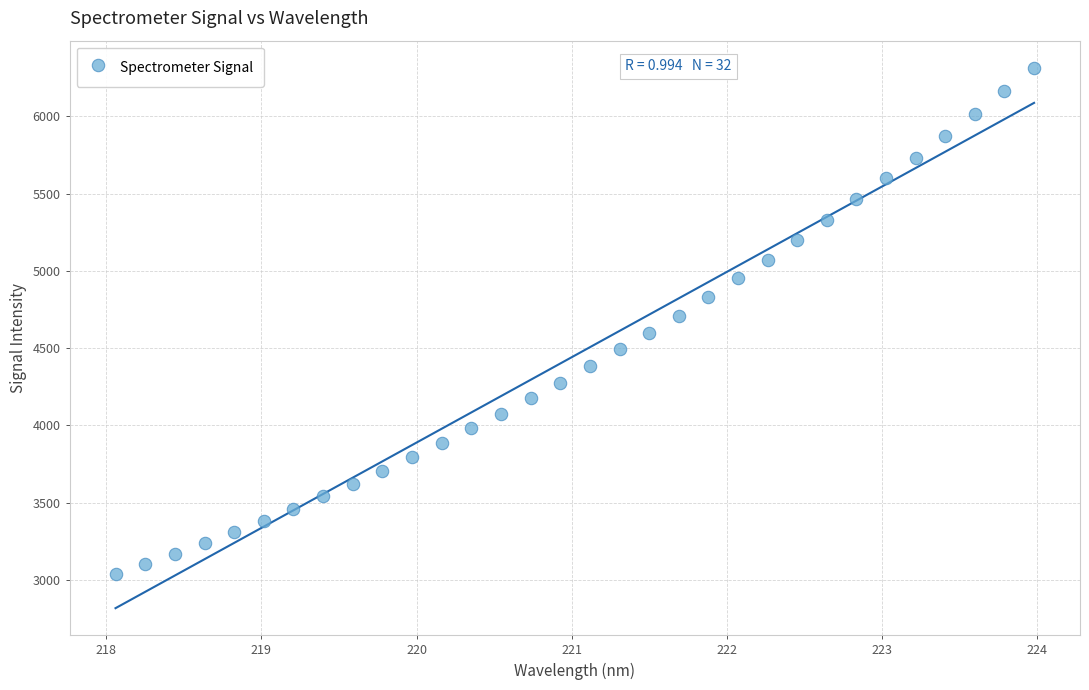

What is the range of X values (max minus min)?

5.9